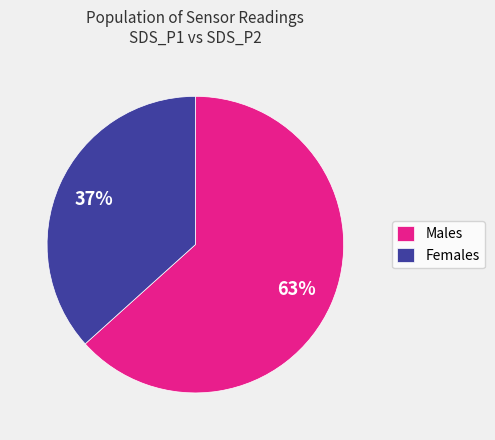

Is it true that Females is 42% of the pie?

False